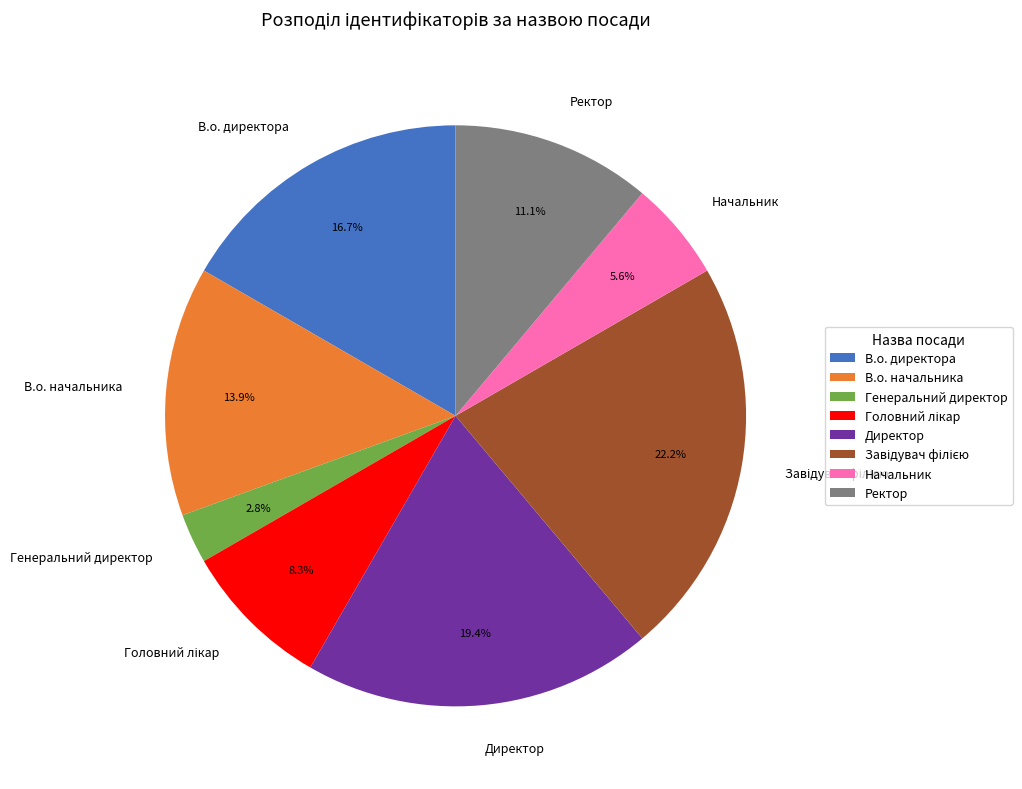

What percentage do Ректор and Генеральний директор together represent?

13.9%